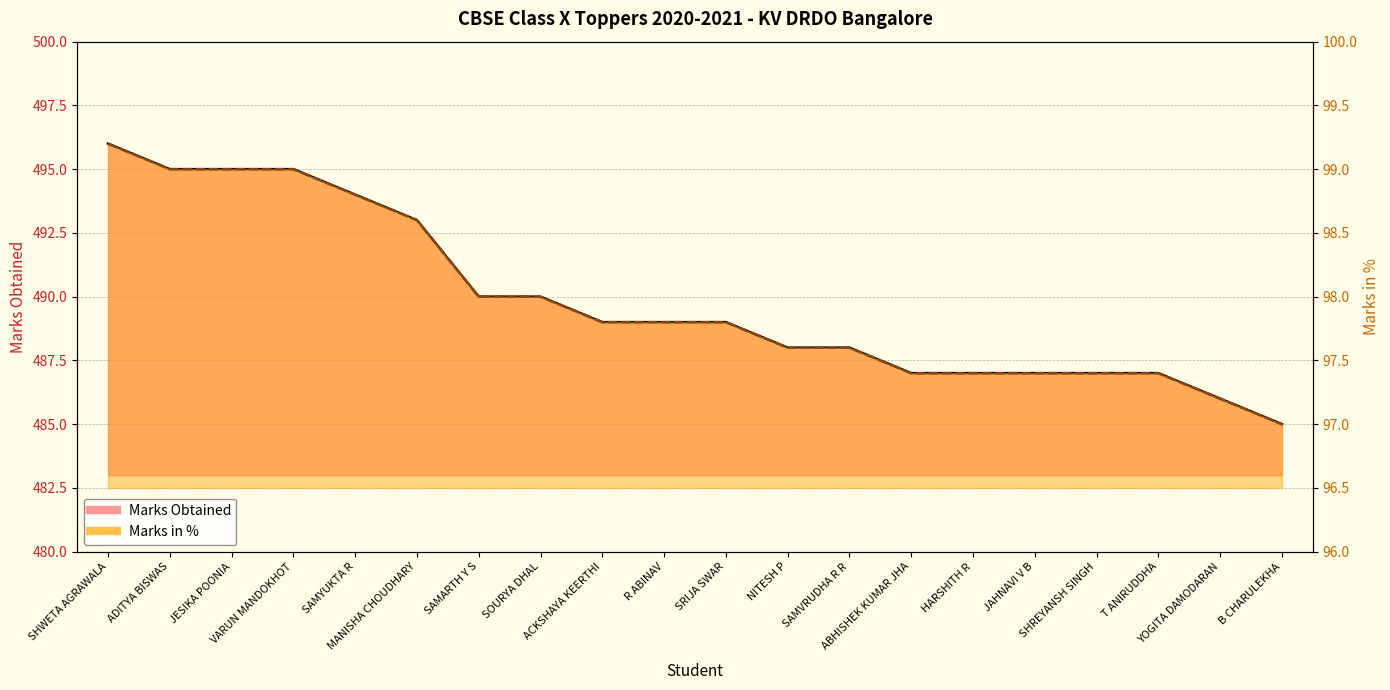

How many lines are shown in the chart?

2